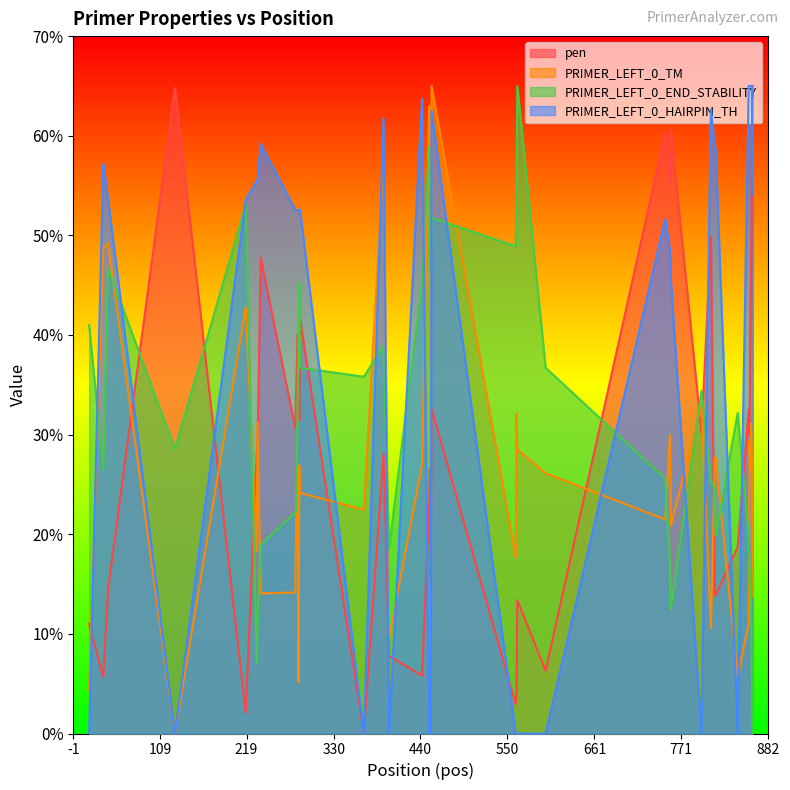

At which label does pen first exceed 29?

128